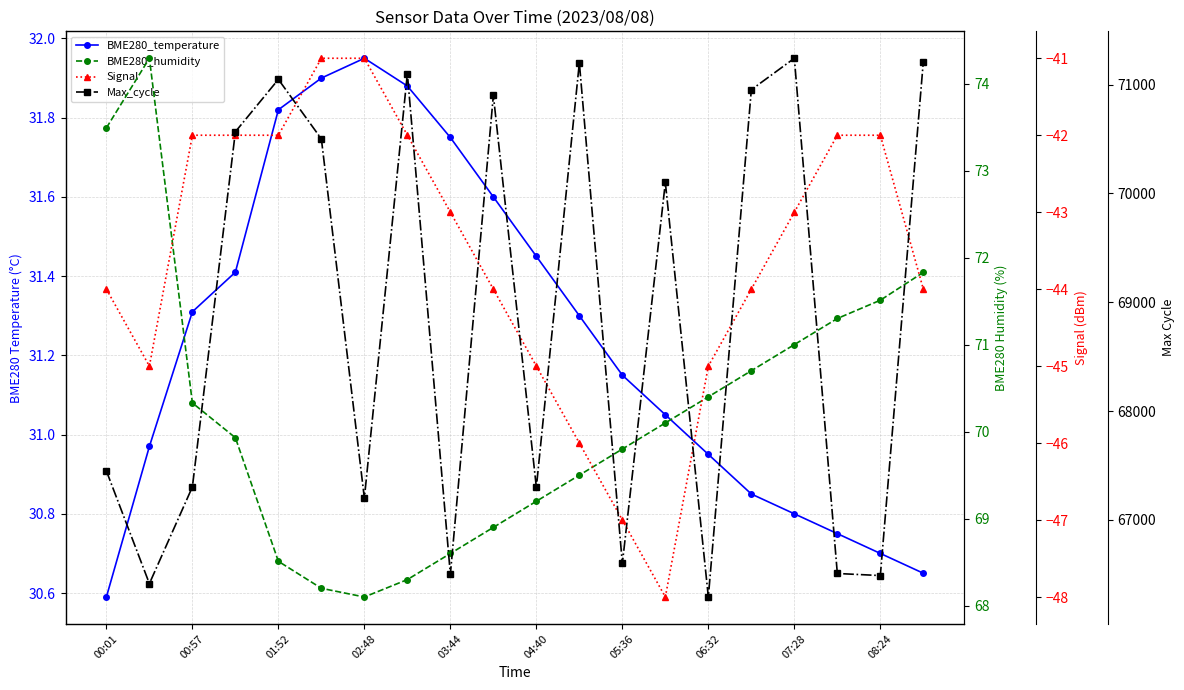

True or false: Signal and BME280_temperature intersect in this chart.

False